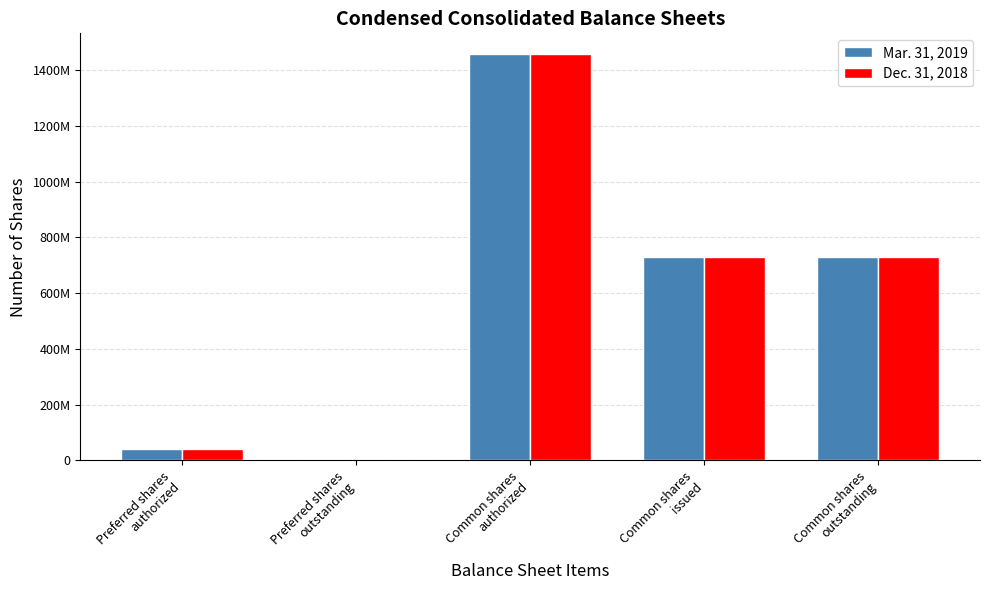

Are the bars horizontal?

No